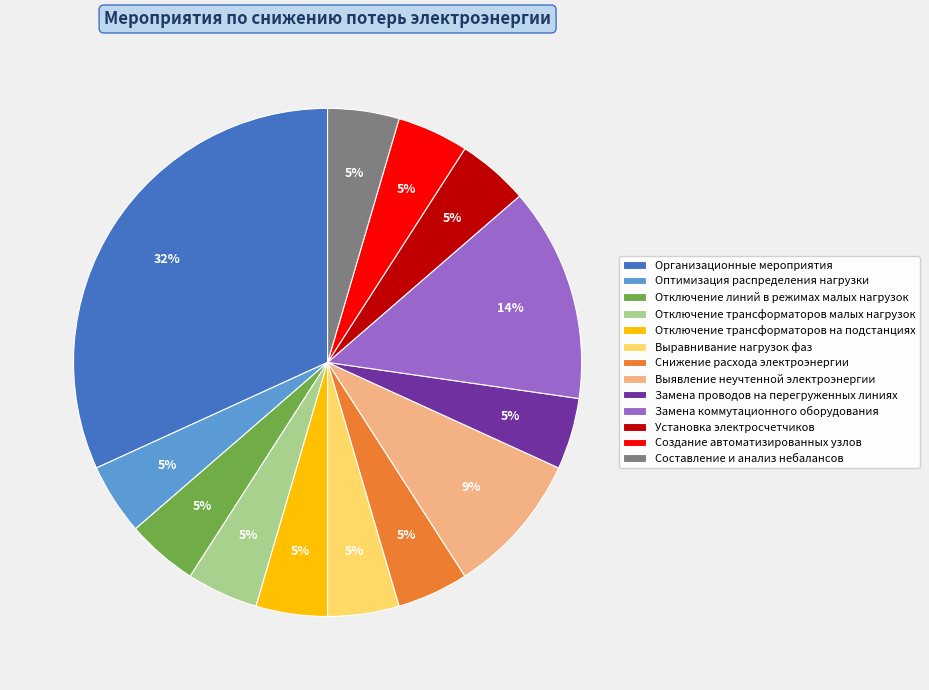

Is it true that Организационные мероприятия is 18% of the pie?

False